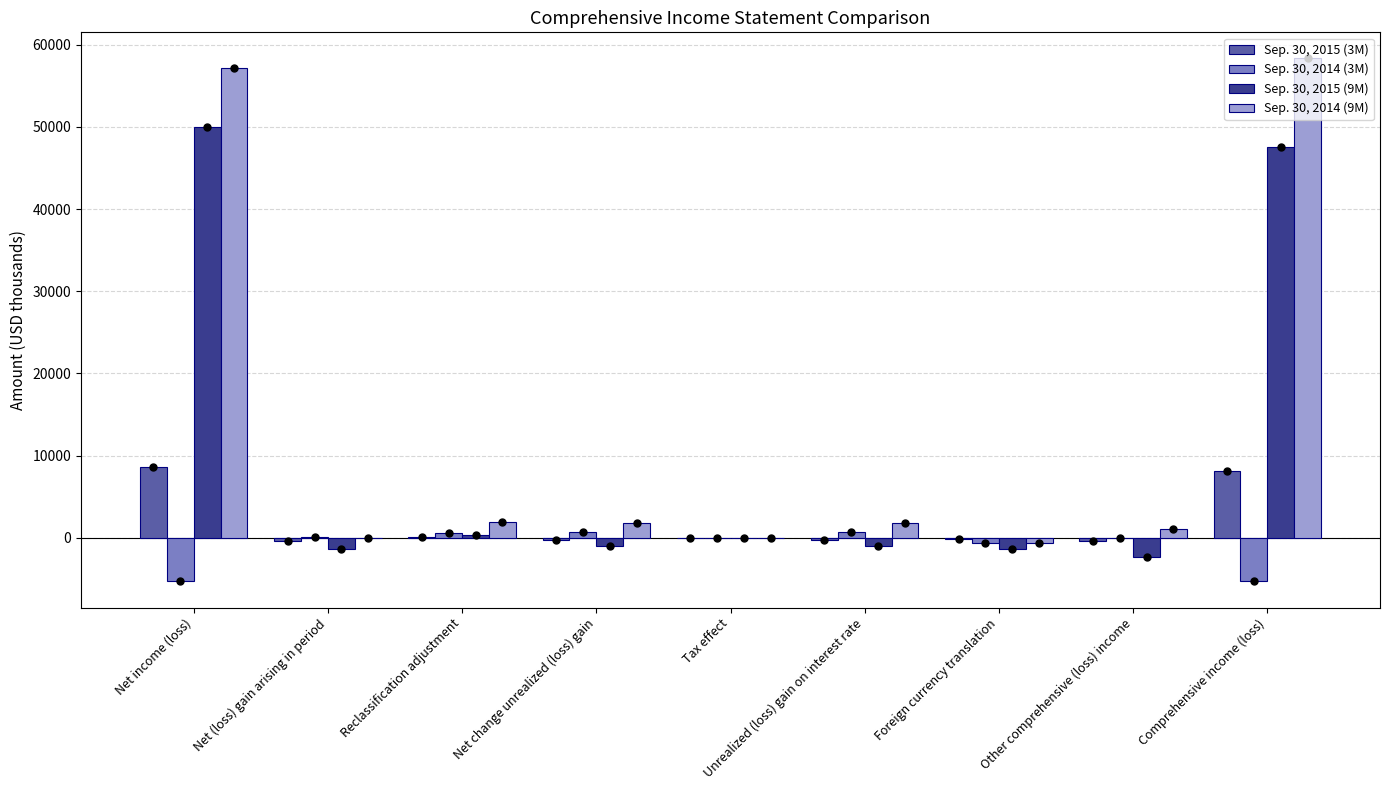

What is the average value of the Sep. 30, 2014 (9M) series?

13480